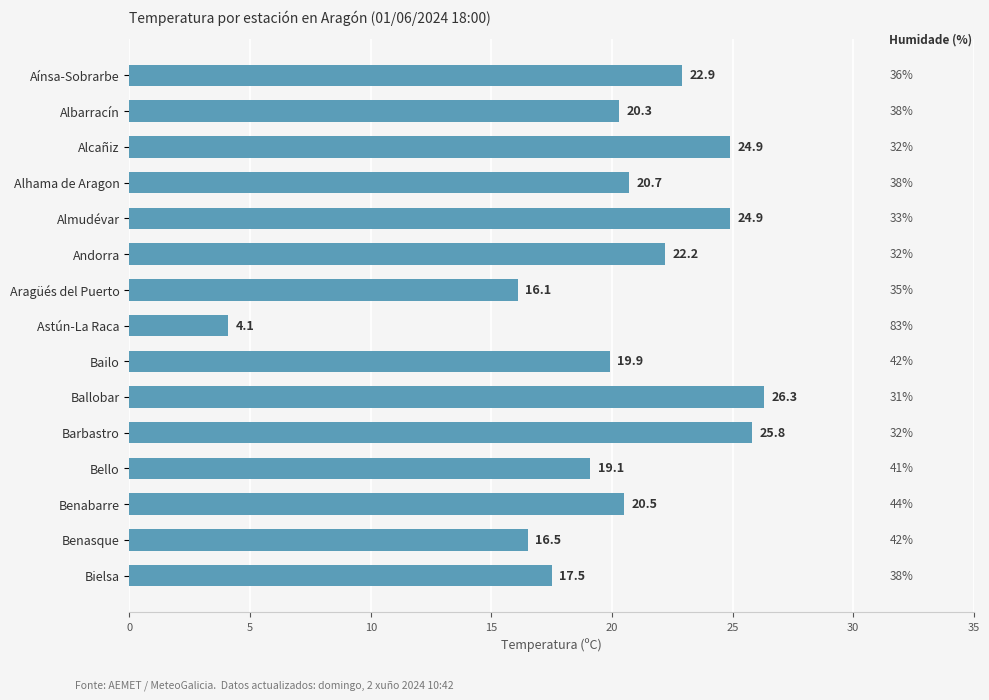

Reading top to bottom, extract all data points from this chart.

Aínsa-Sobrarbe=22.9	Albarracín=20.3	Alcañiz=24.9	Alhama de Aragon=20.7	Almudévar=24.9	Andorra=22.2	Aragüés del Puerto=16.1	Astún-La Raca=4.1	Bailo=19.9	Ballobar=26.3	Barbastro=25.8	Bello=19.1	Benabarre=20.5	Benasque=16.5	Bielsa=17.5